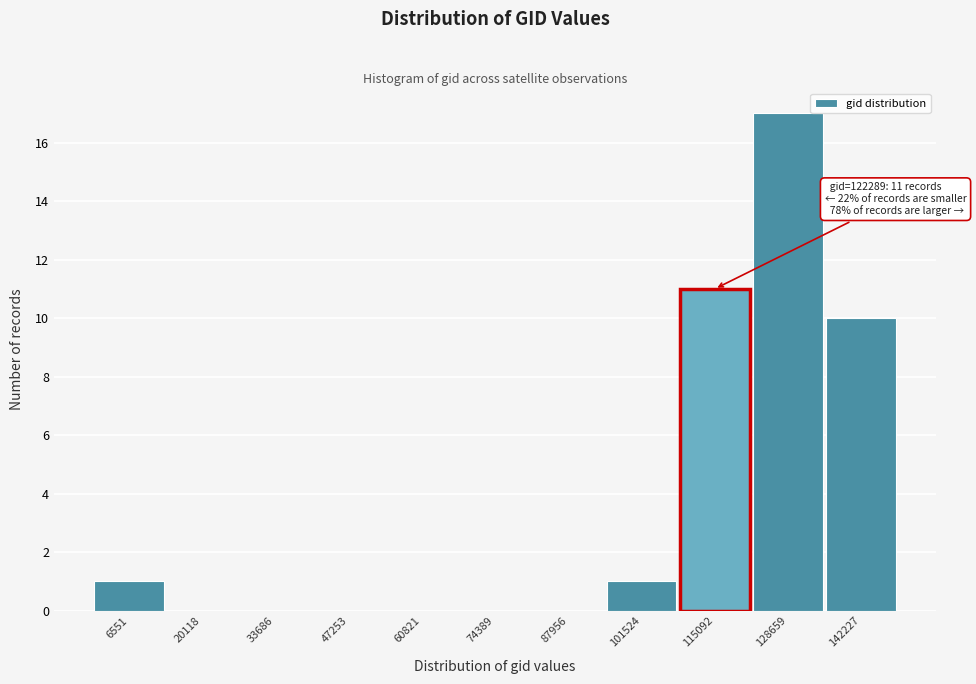

Reading left to right, transcribe all the data shown in this chart.

6551=1	20118=0	33686=0	47253=0	60821=0	74389=0	87956=0	101524=1	115092=11	128659=17	142227=10